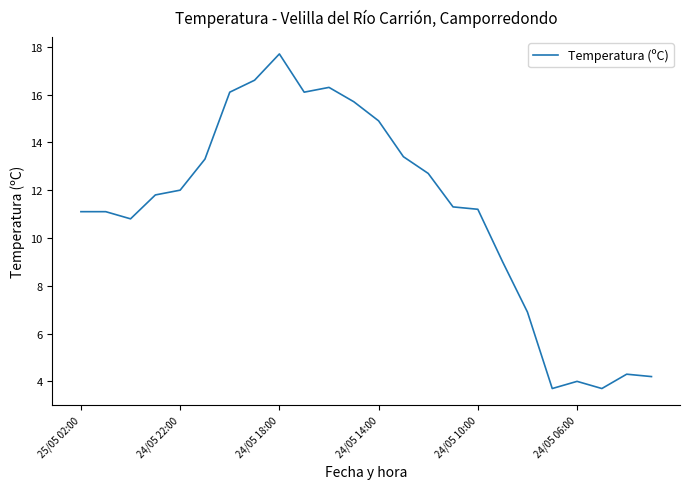

What is the maximum value shown in the chart?

17.7